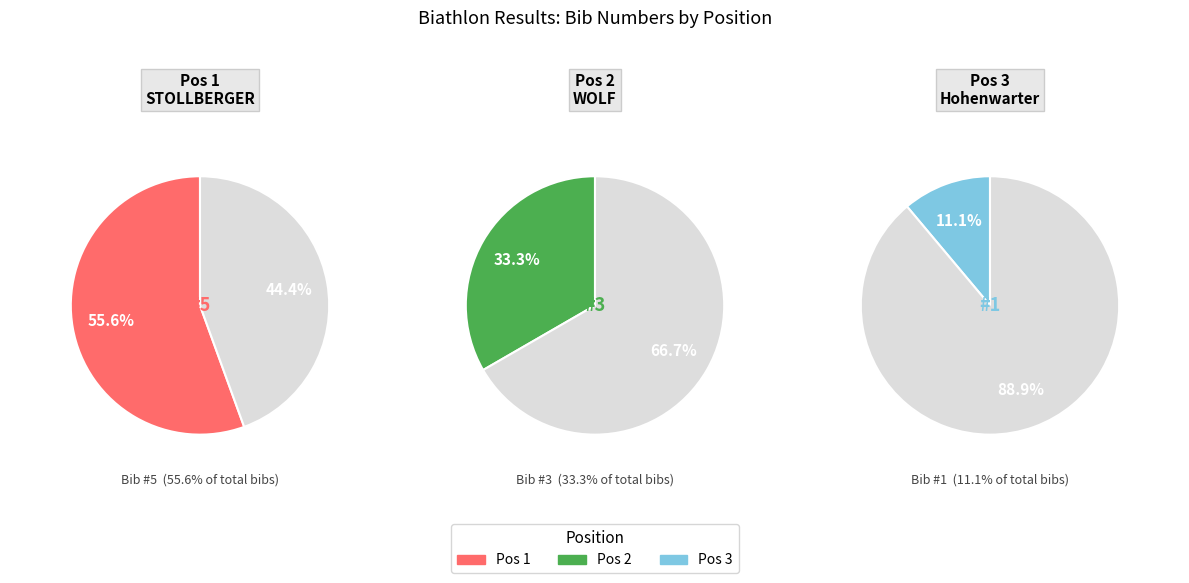

Which slice is the largest?

Pos 1 (STOLLBERGER)